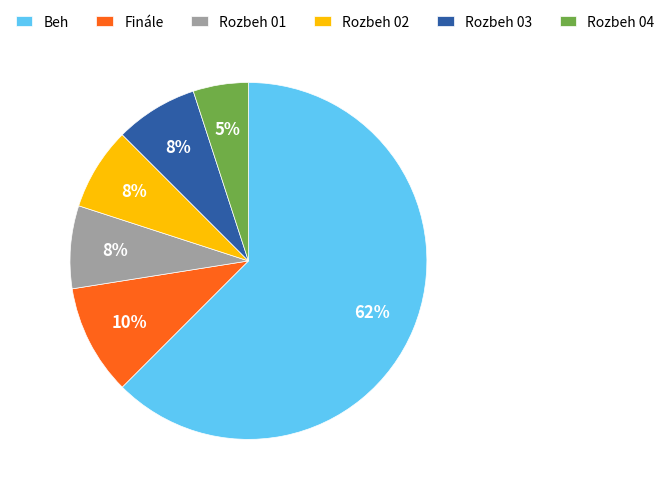

To the nearest percent, what percentage of the pie is Rozbeh 03?

8%